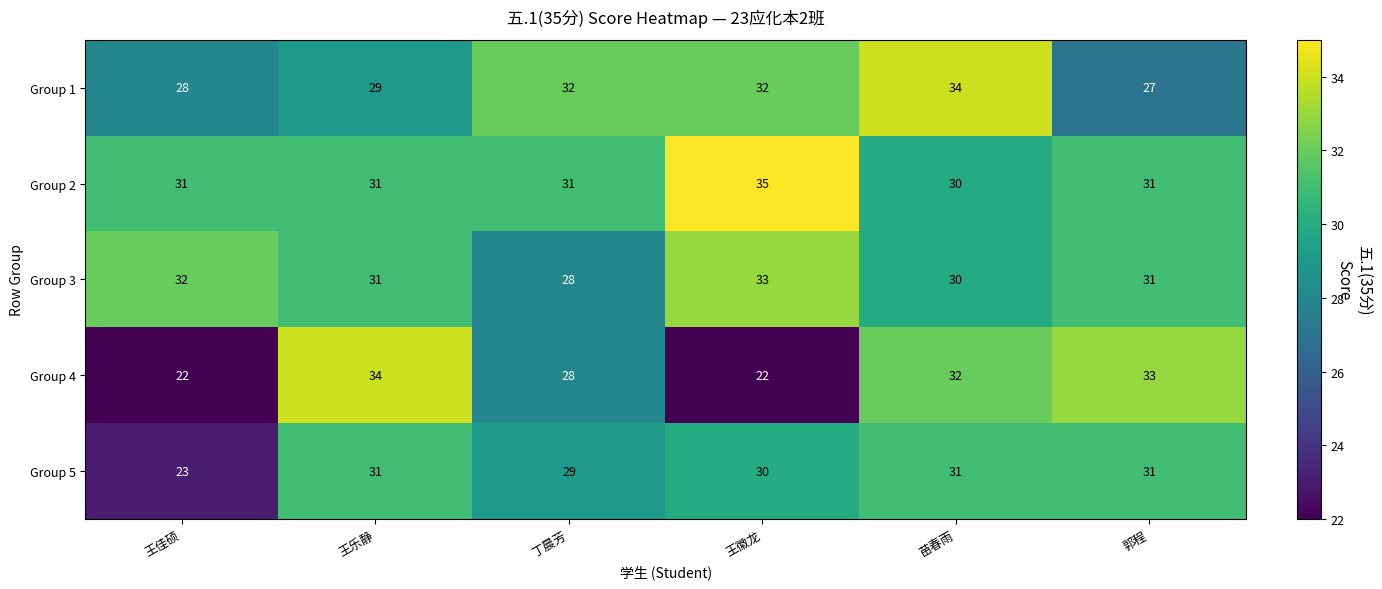

What is the difference between the highest and lowest values at 丁晨芳?

4